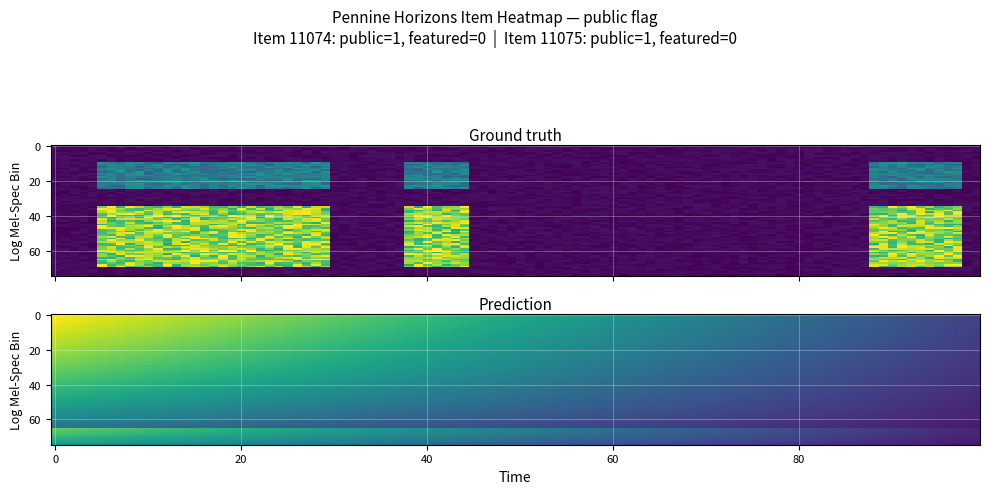

True or false: 11074 has a value of 0 at 11074.

False